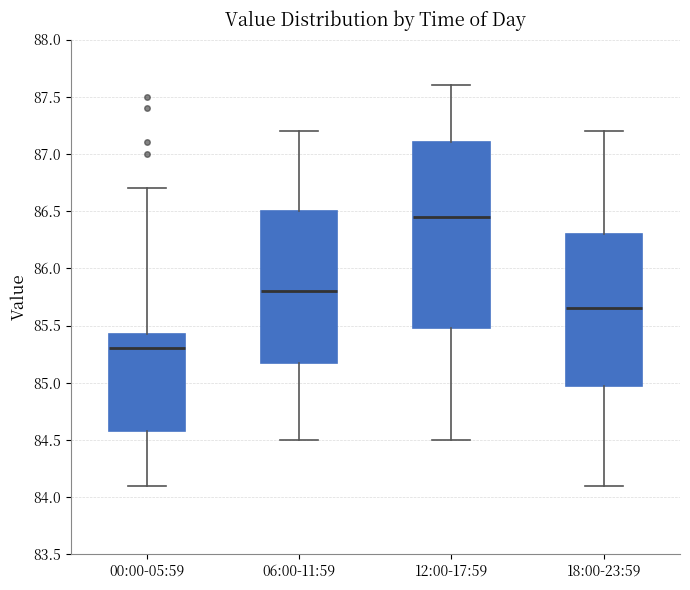

Comparing the boxes themselves (not the whiskers), which one is the tallest?

12:00-17:59